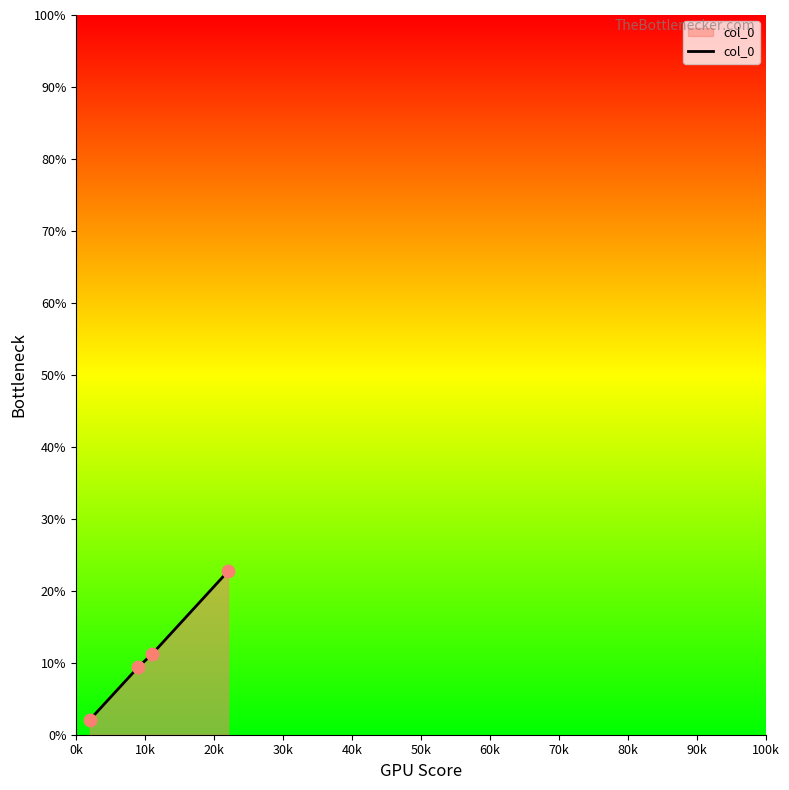

What is the greatest value displayed?

22.7